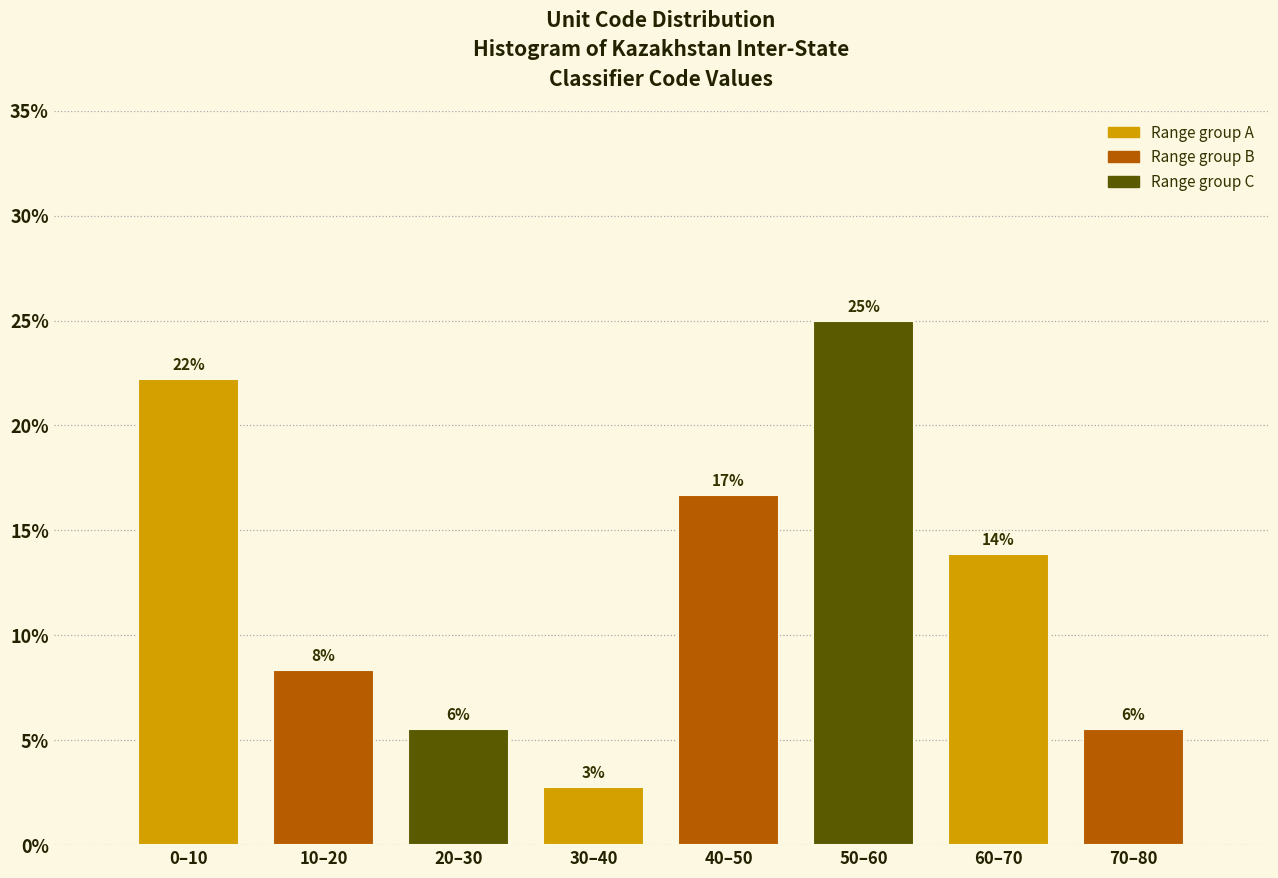

Does the chart contain any negative values?

No